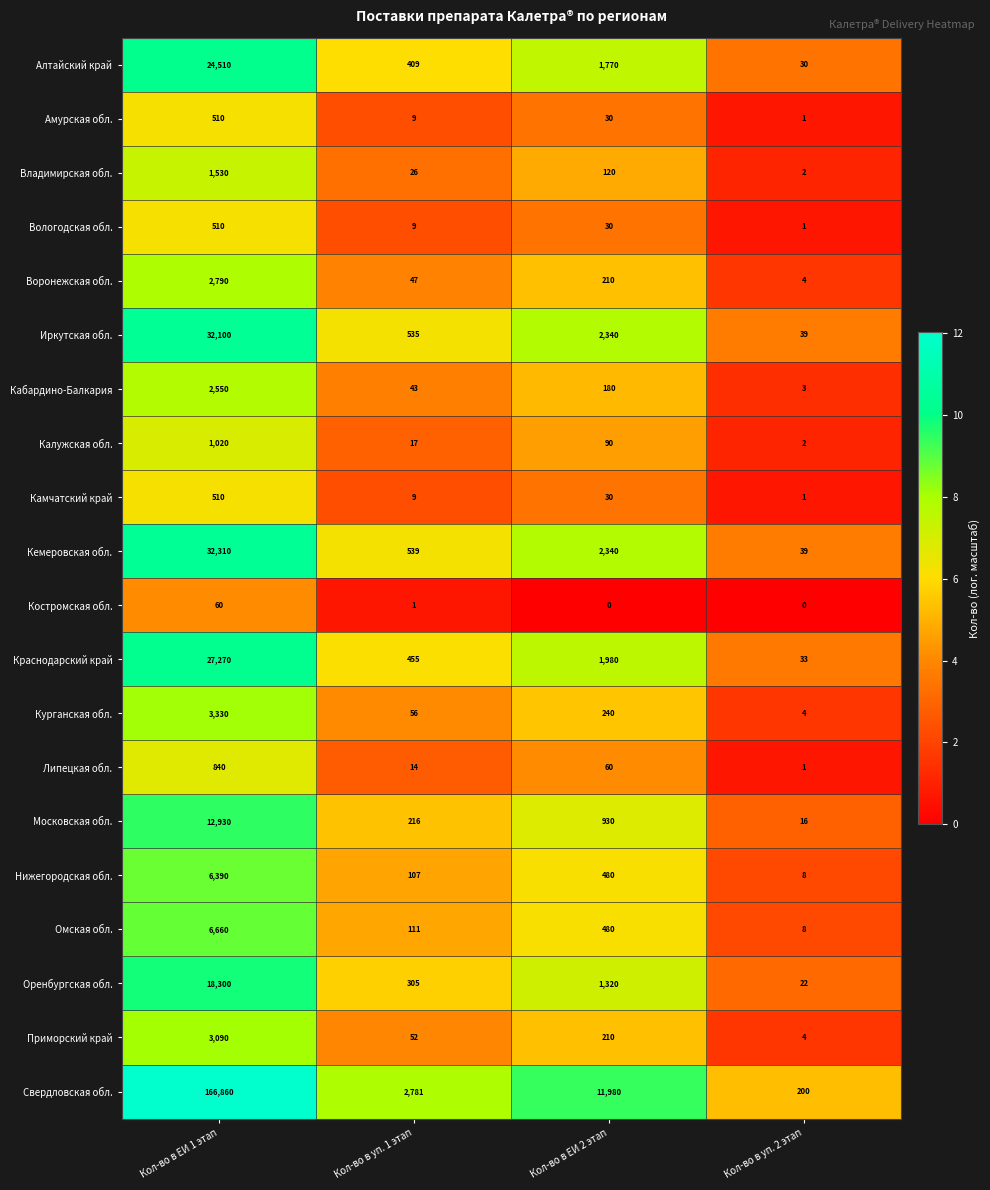

Which series has the largest range (max minus min)?

Свердловская обл.